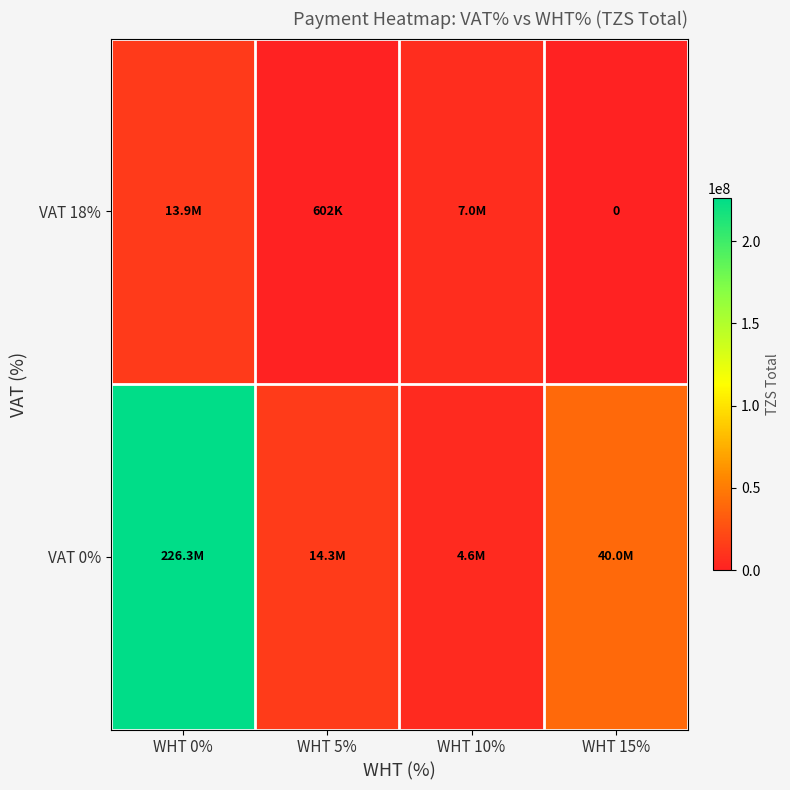

Which category has the highest value across all series?

WHT 0%